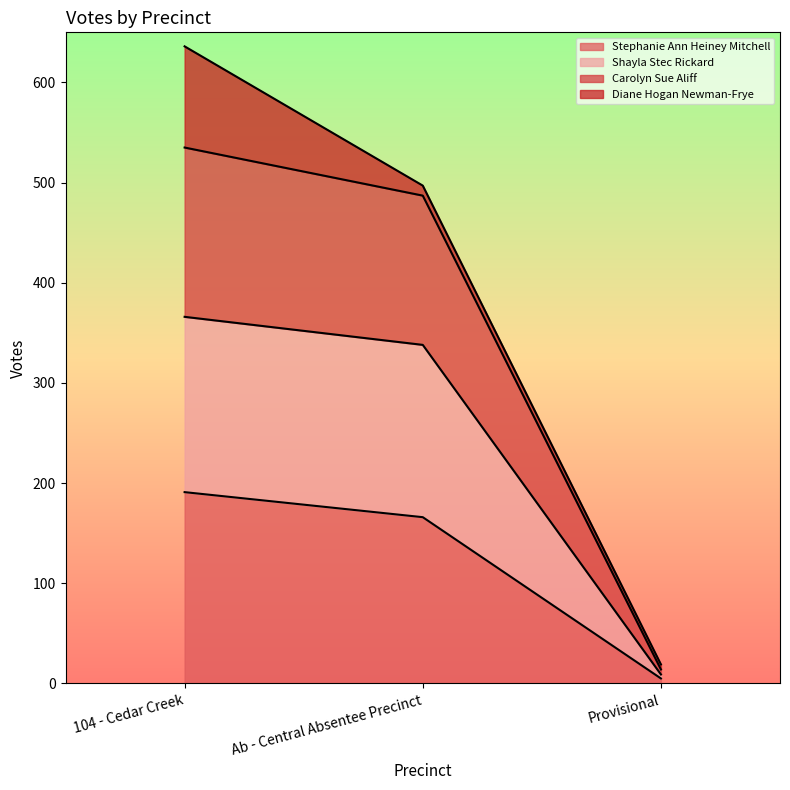

At which category is the sum across all series the highest?

104 - Cedar Creek